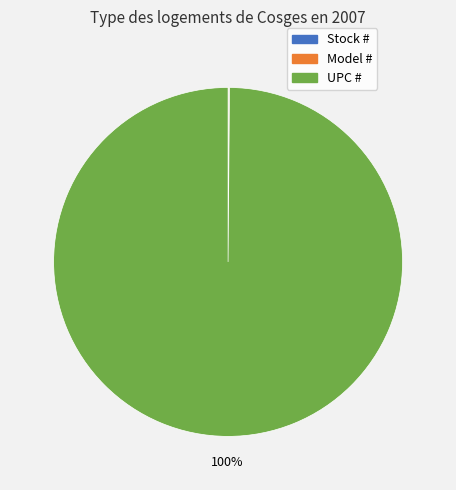

To the nearest percent, what is the difference between the largest and smallest slice percentages?

100%